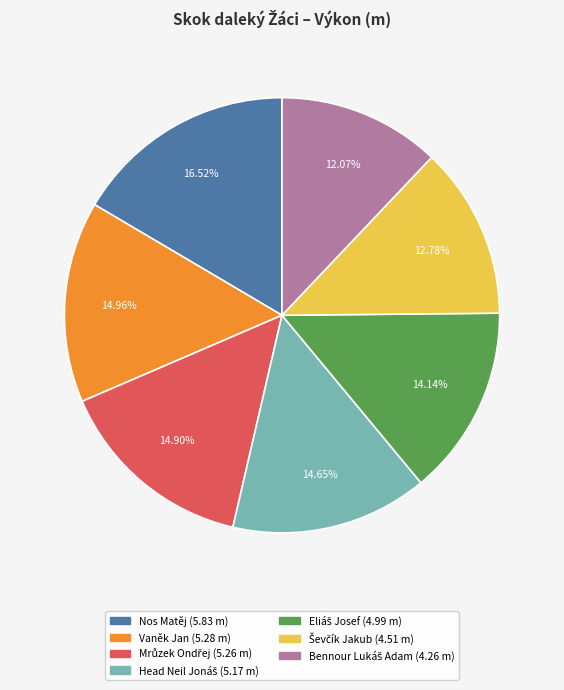

Approximately how many times larger is the value at Vaněk Jan compared to Nos Matěj?

0.9